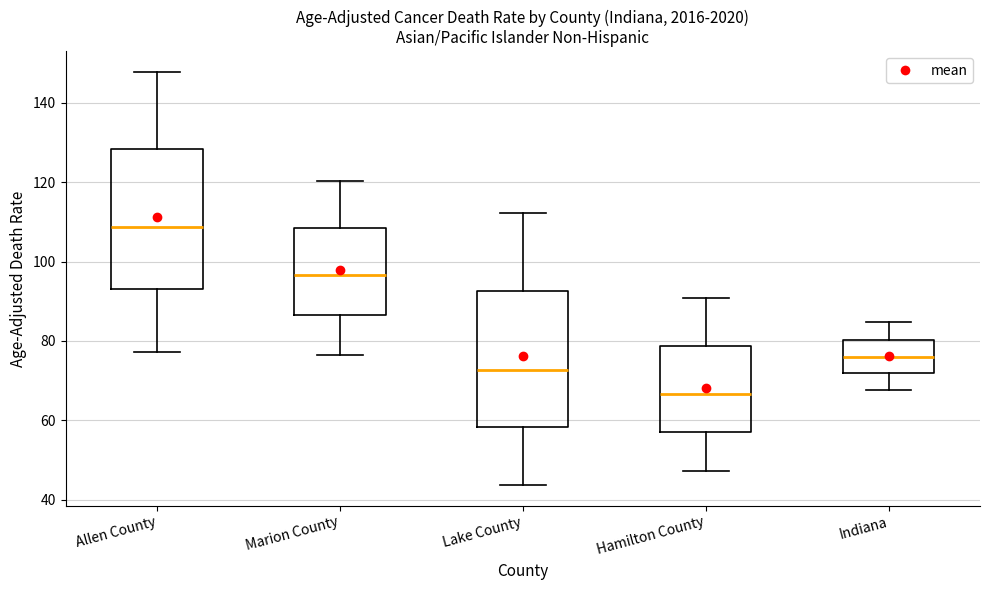

Where does the upper whisker of the box for Hamilton County end on the y-axis? The values are not printed on the chart, so give them approximately, as read against the axis.

90